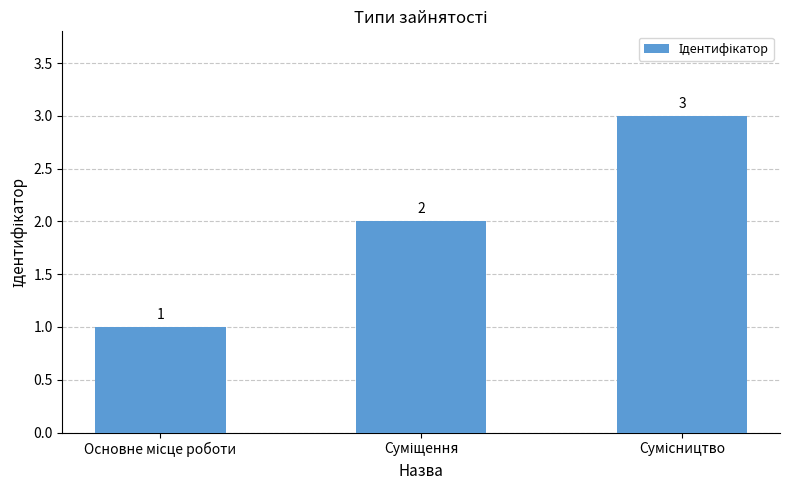

Does the chart contain stacked bars?

No